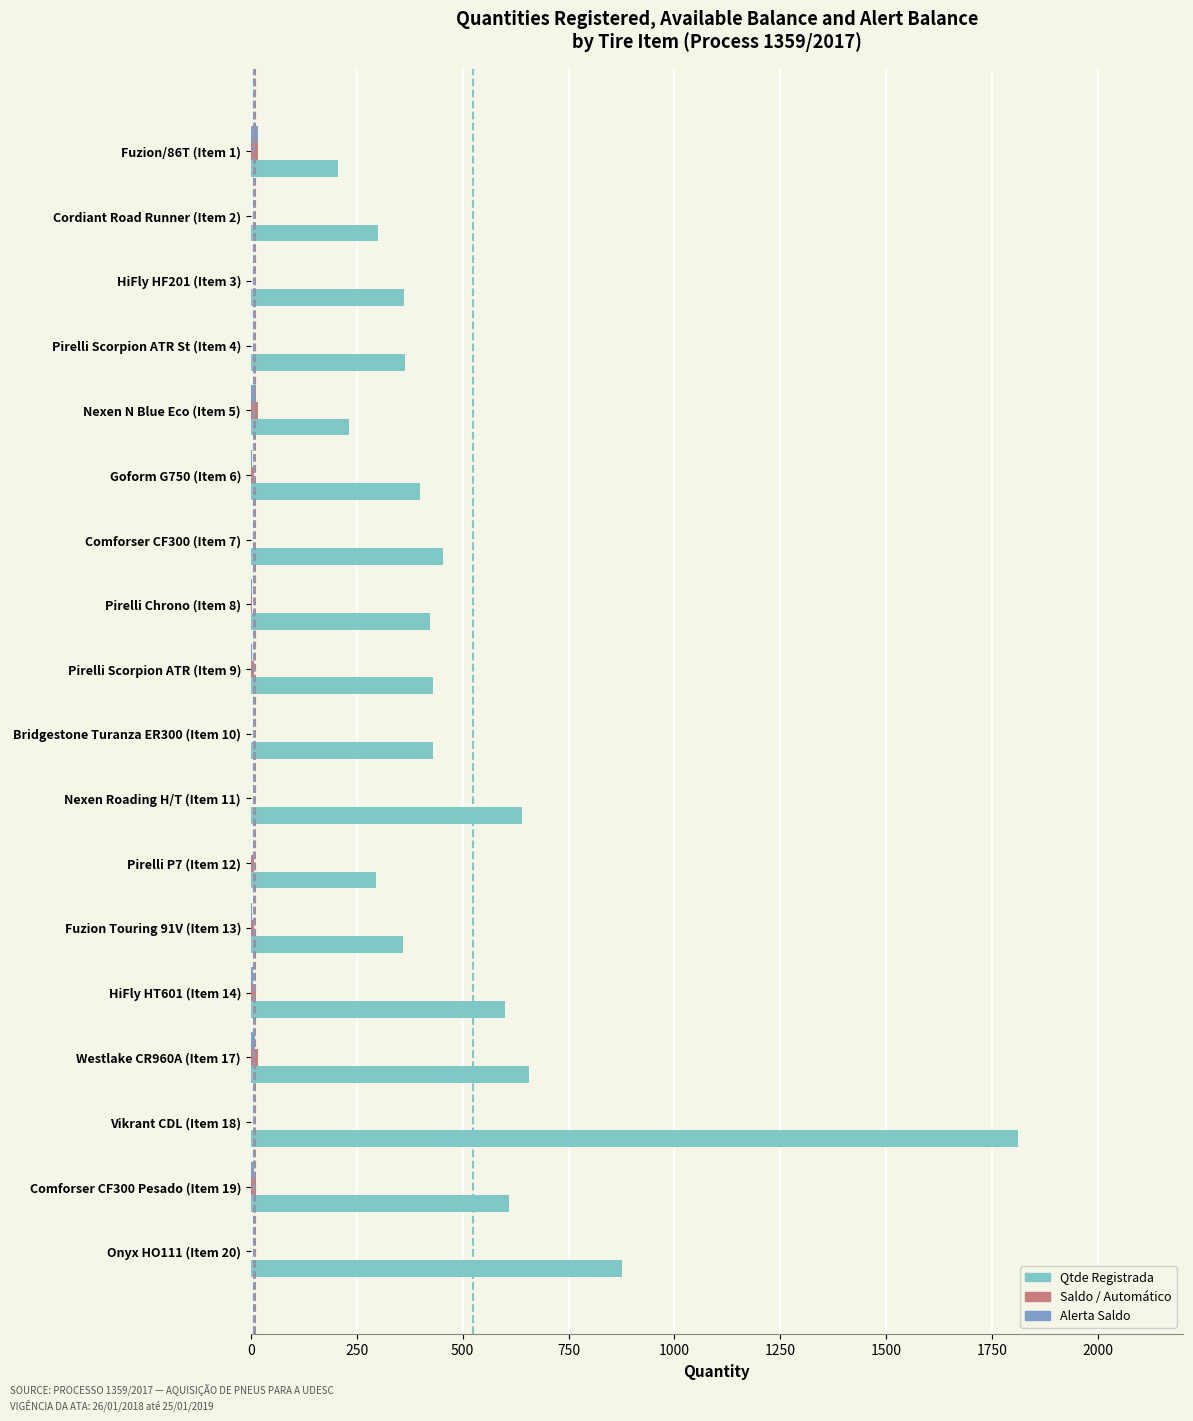

Which category has the highest value across all series?

Vikrant CDL (Item 18)